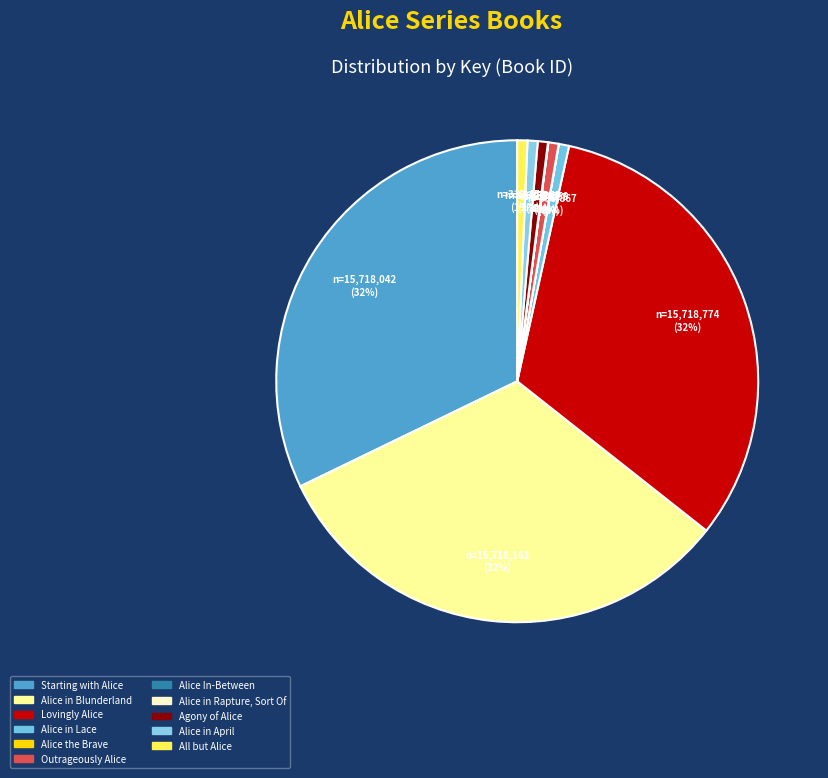

Does any single category account for the majority?

No